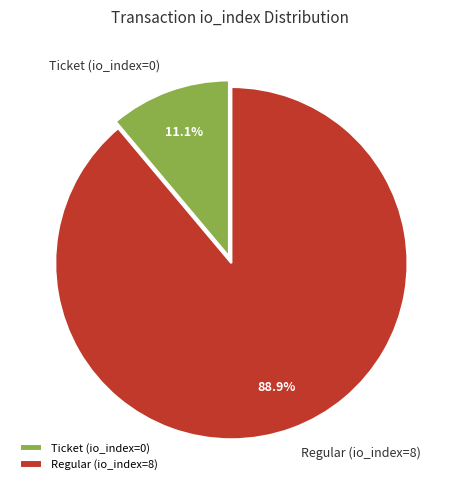

To the nearest percent, what is the combined percentage of Ticket (io_index=0) and Regular (io_index=8)?

100%